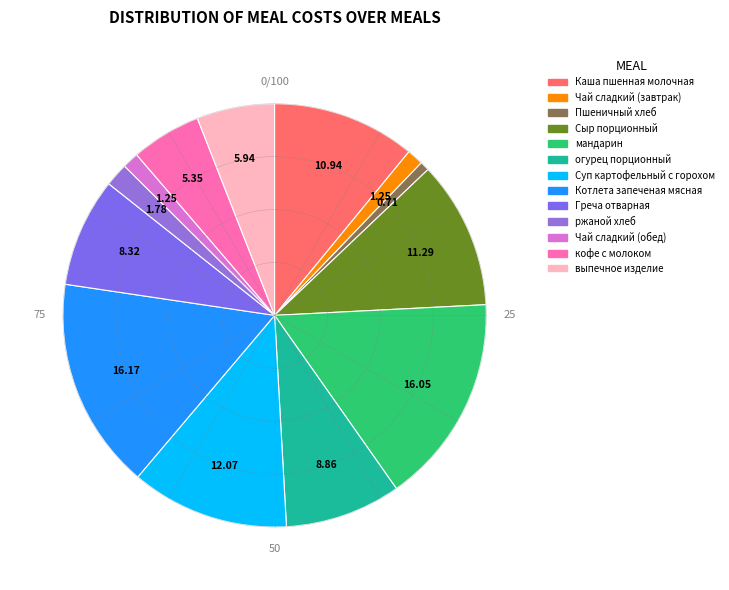

Is there a majority slice in this chart?

No